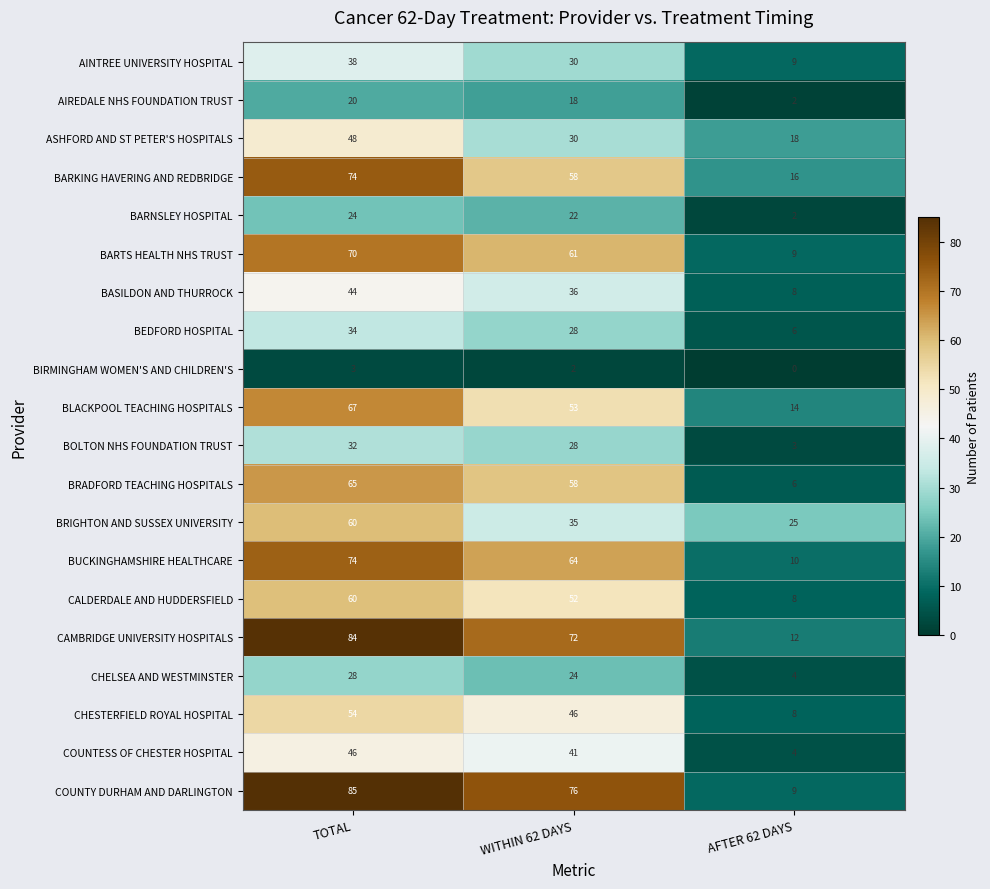

Where is BASILDON AND THURROCK nearest to the value 26?

WITHIN 62 DAYS